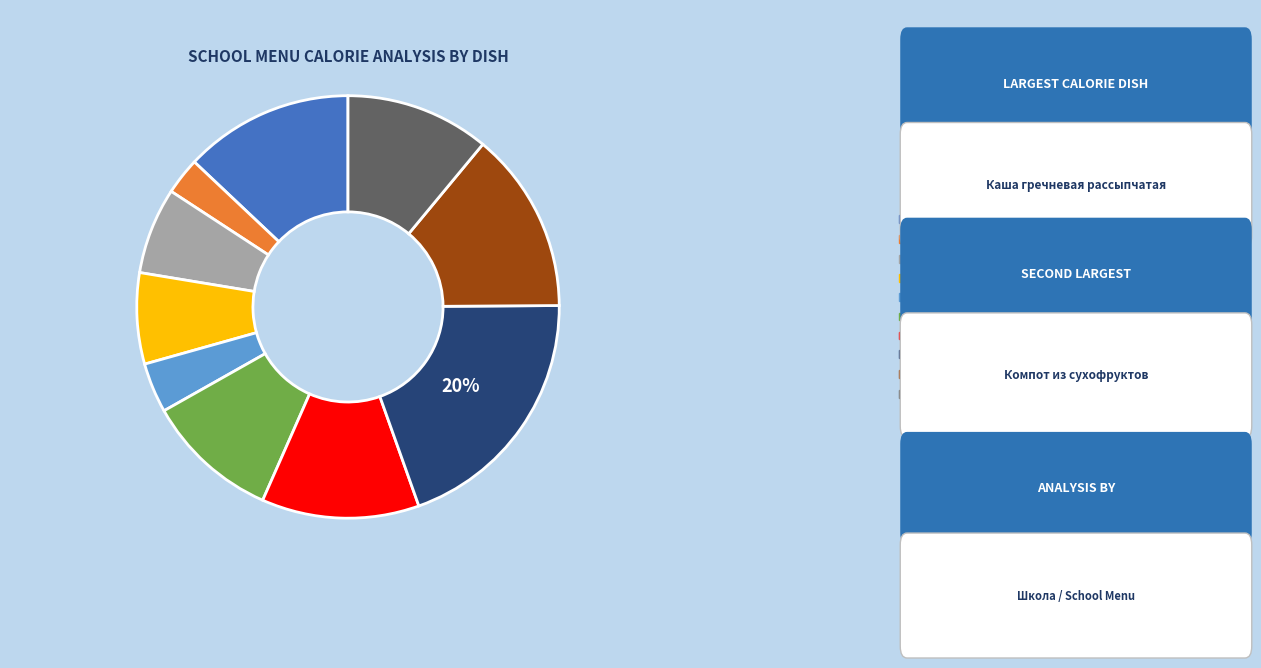

To the nearest percent, what is the average slice percentage?

10%